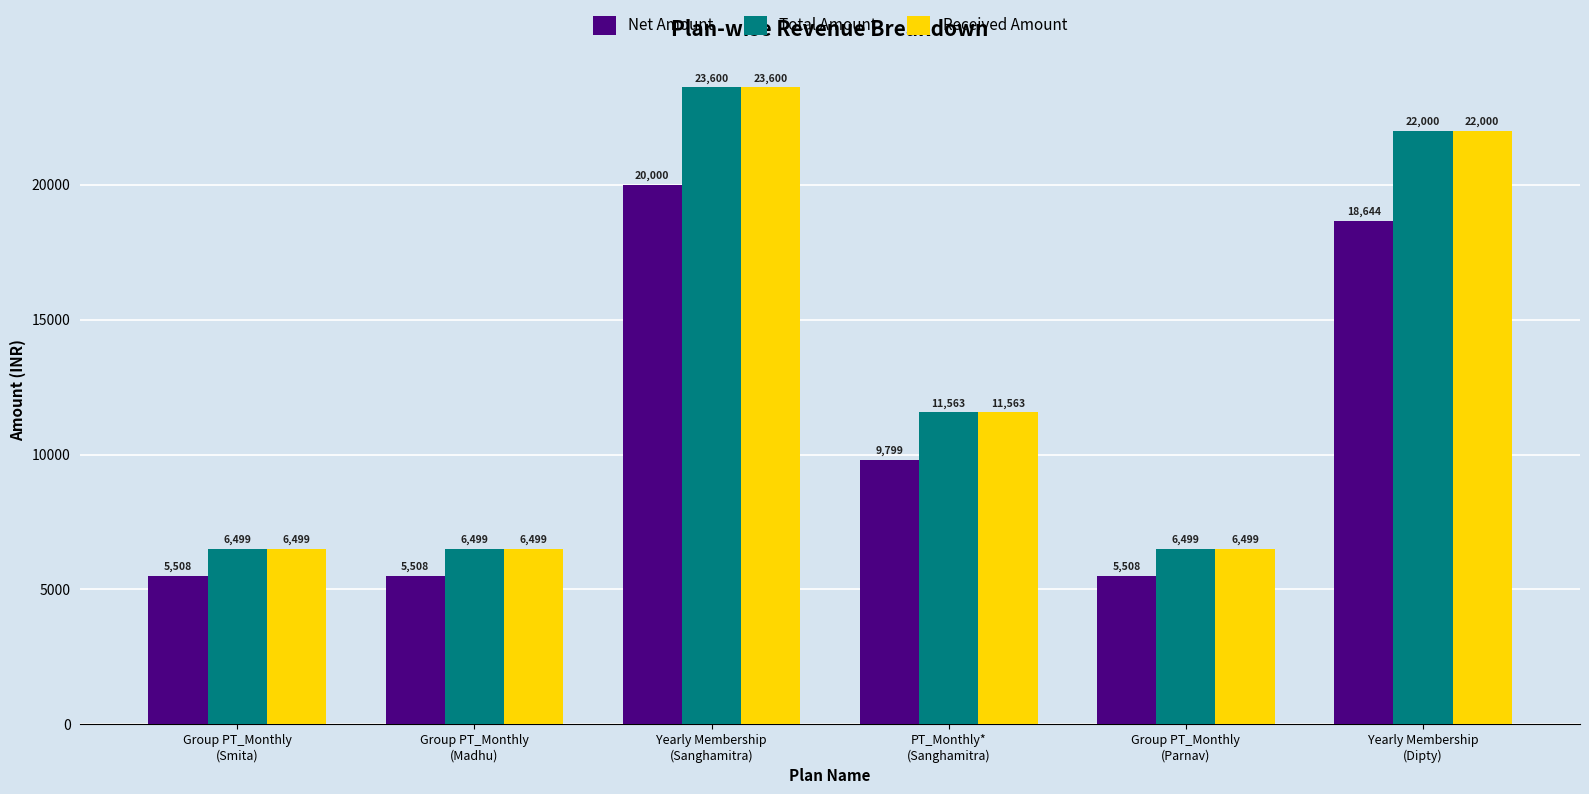

What is the difference between the maximum and minimum values in the Received Amount series?

17101.0